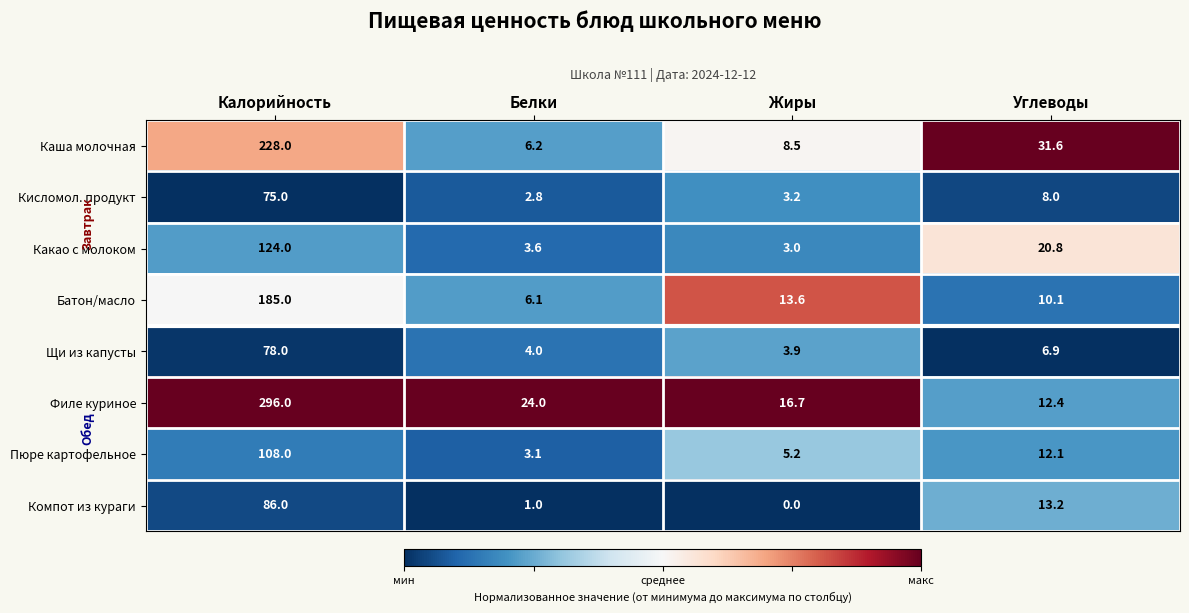

What value does the Щи из капусты series have at Углеводы?

6.9